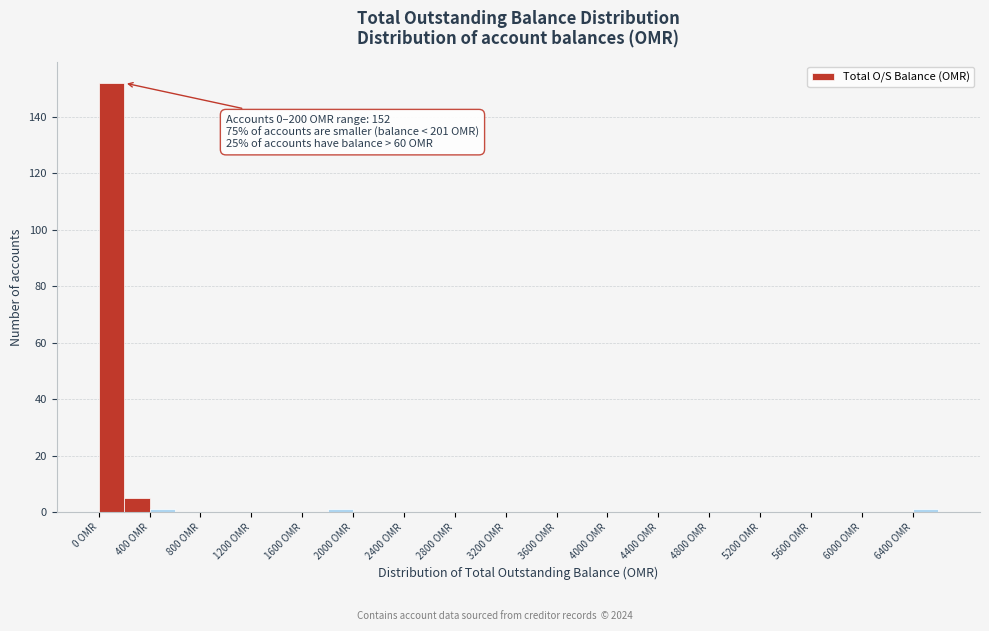

Over which range of the x-axis is the bar tallest?

0 to 200